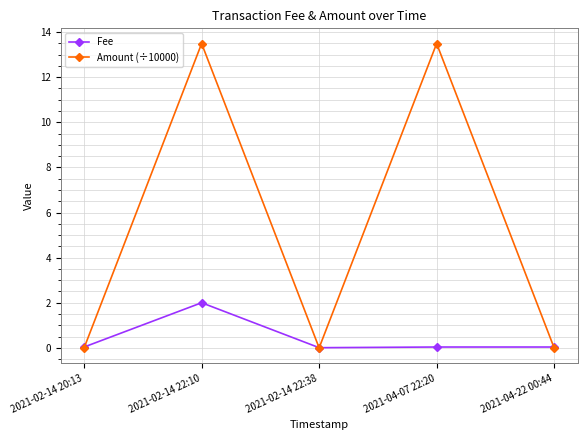

At which category is the sum across all series the highest?

2021-02-14 22:10